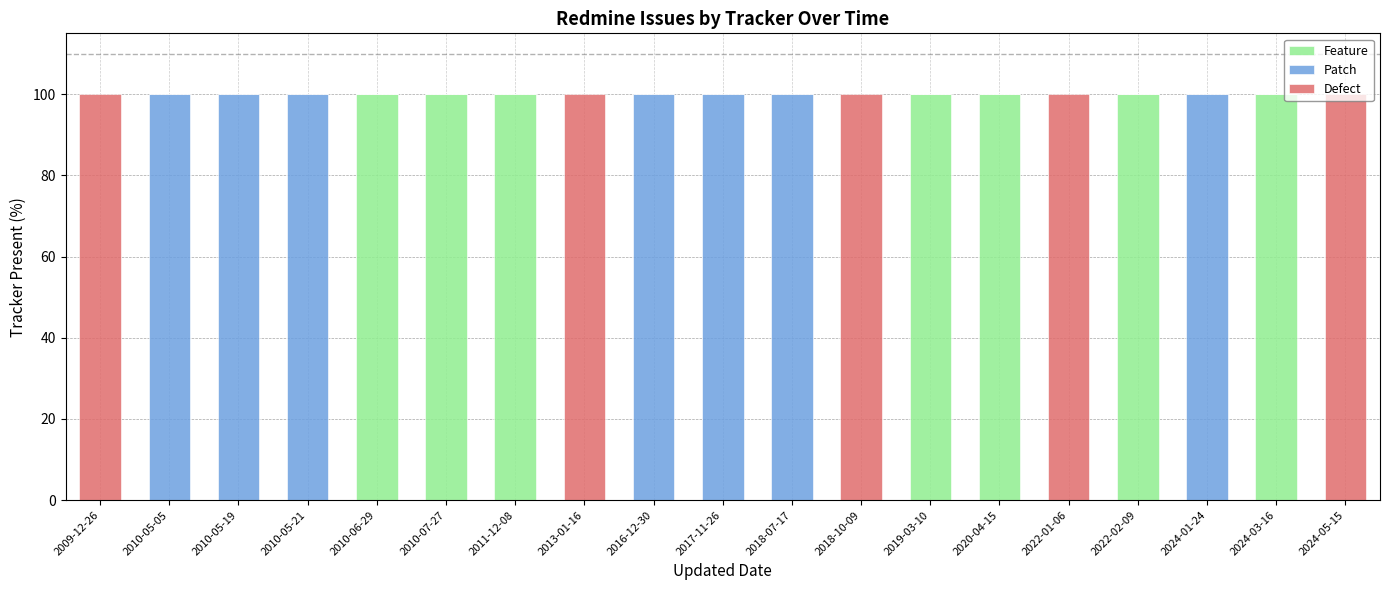

What is the total value across all series at 2020-04-15?

100